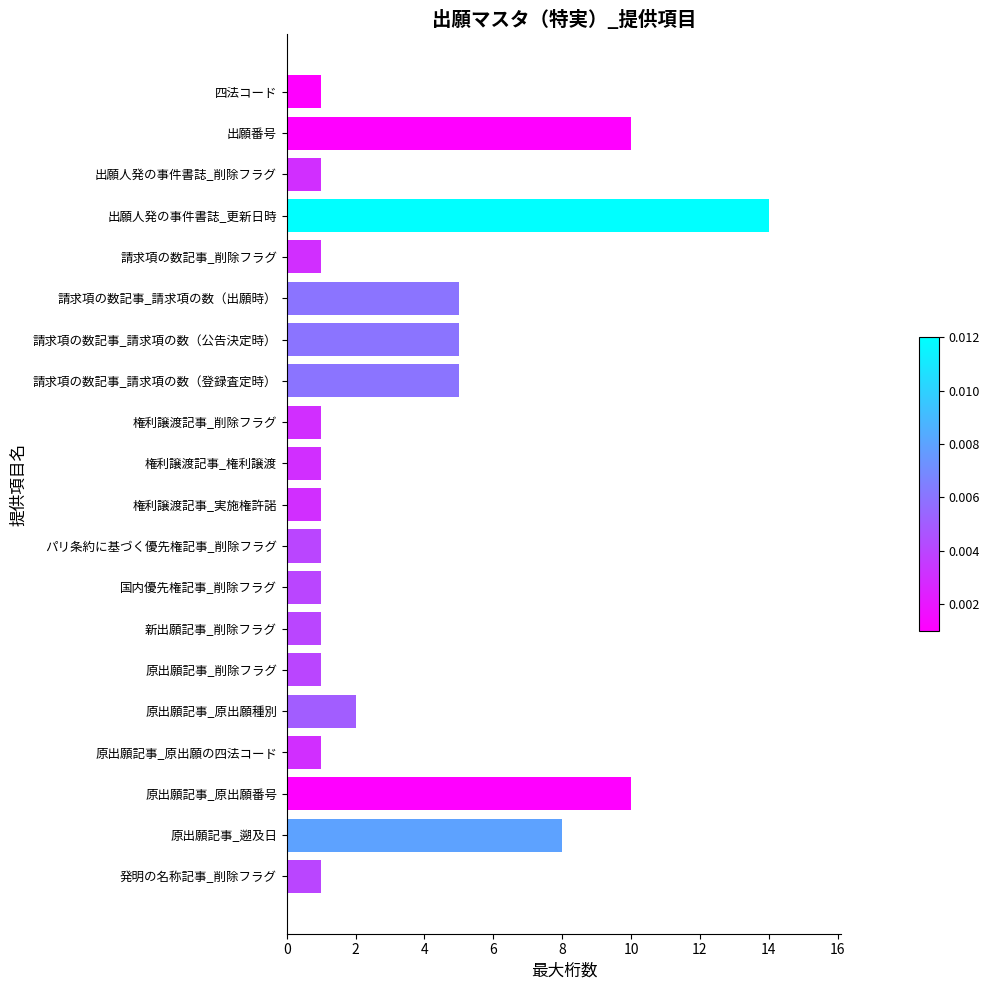

The value at 新出願記事_削除フラグ is 2. True or false?

False